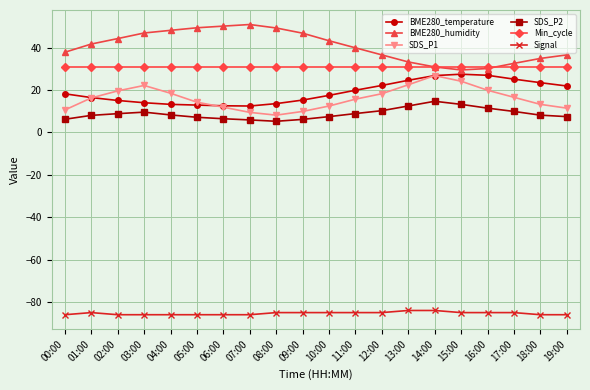

What is the highest value of the Signal series?

-84.0